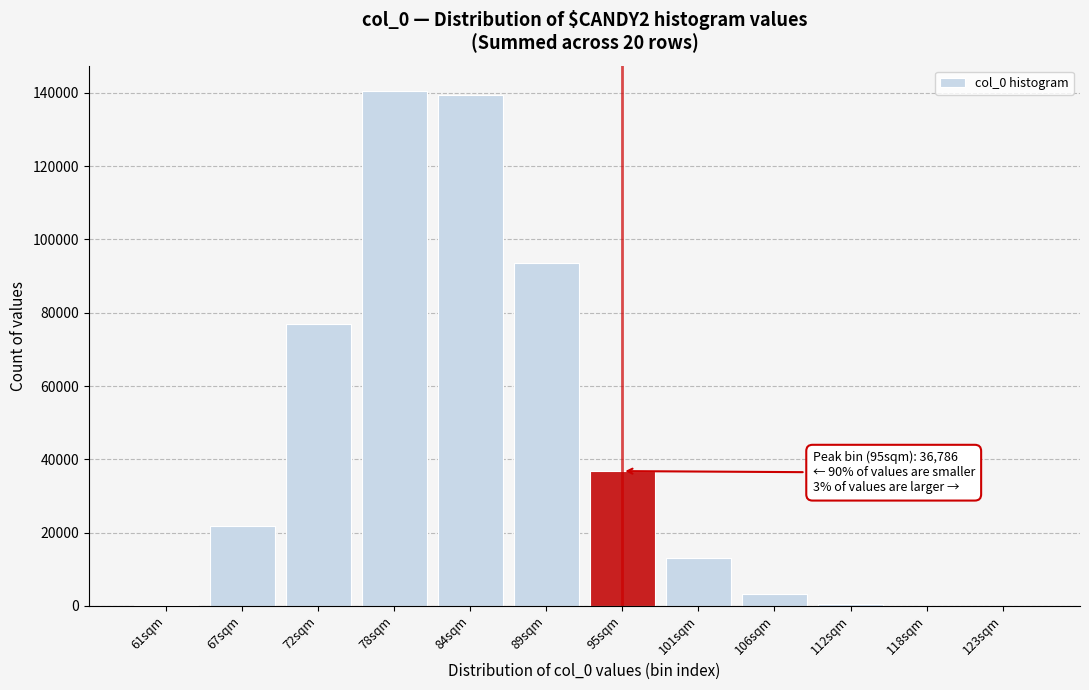

What is the change in value from 72sqm to 101sqm?

-63724